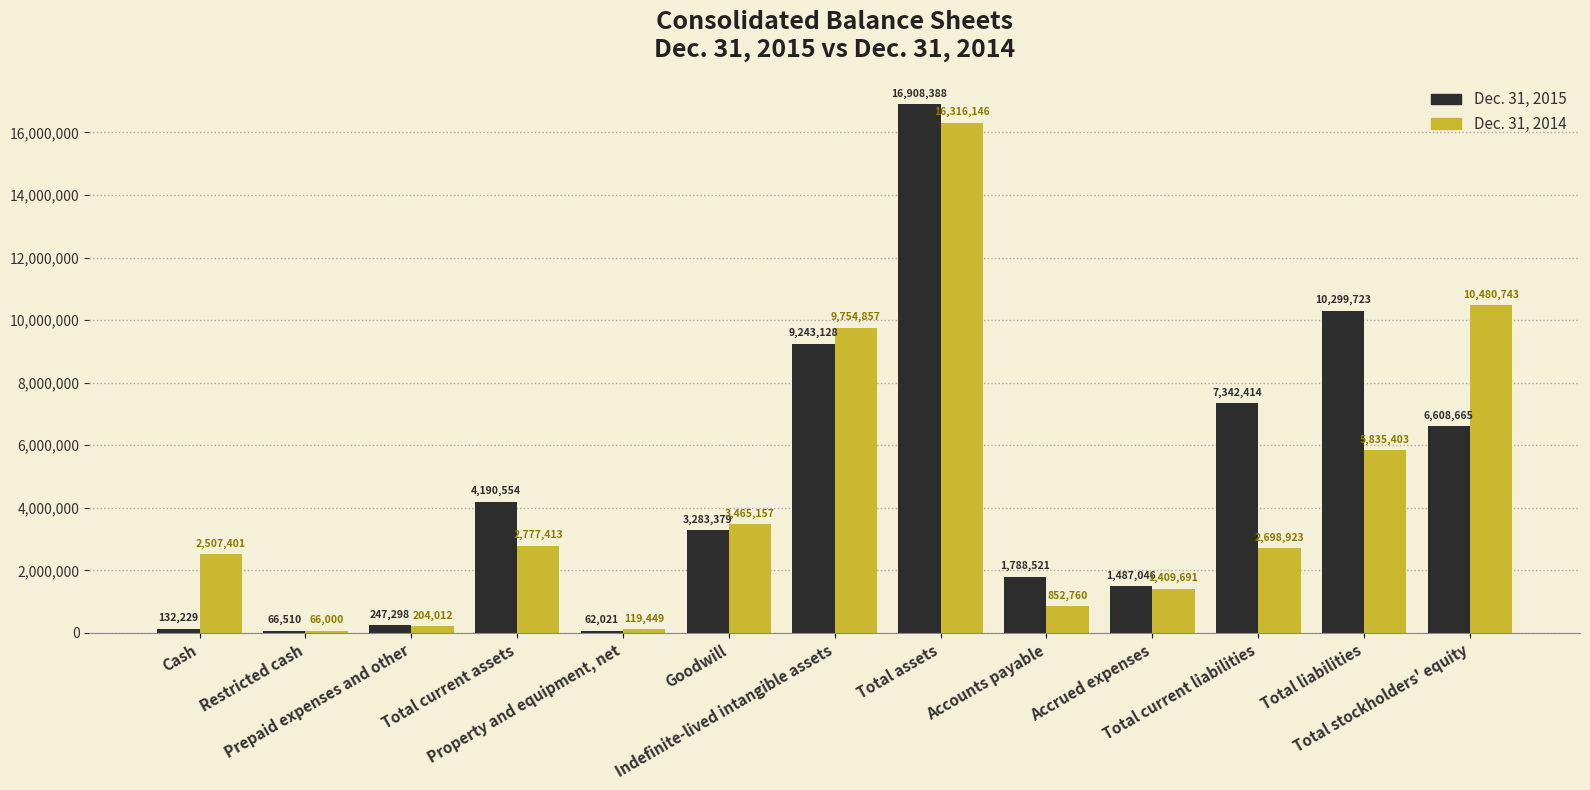

Rank the series at Total liabilities from lowest to highest value.

Dec. 31, 2014, Dec. 31, 2015